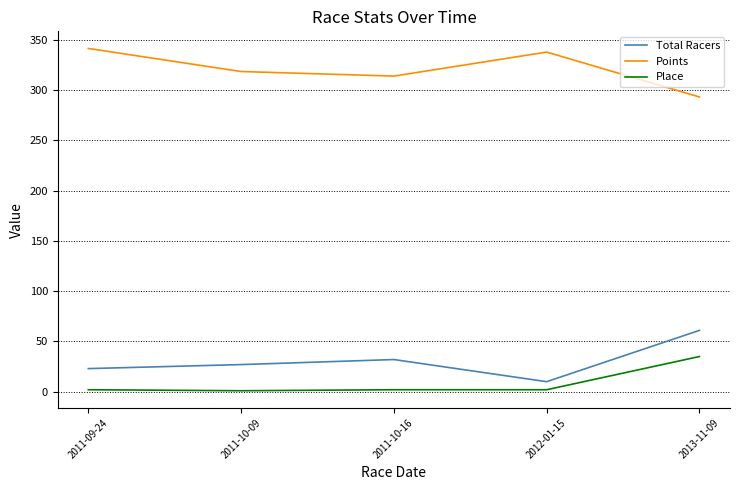

What is the maximum value for Place?

35.0